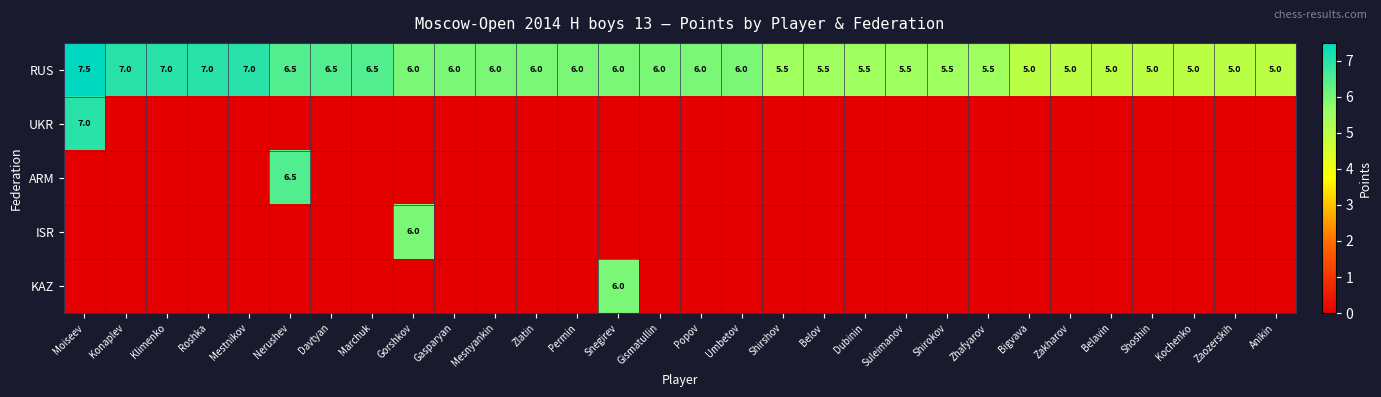

What is the average value of the RUS series?

5.9